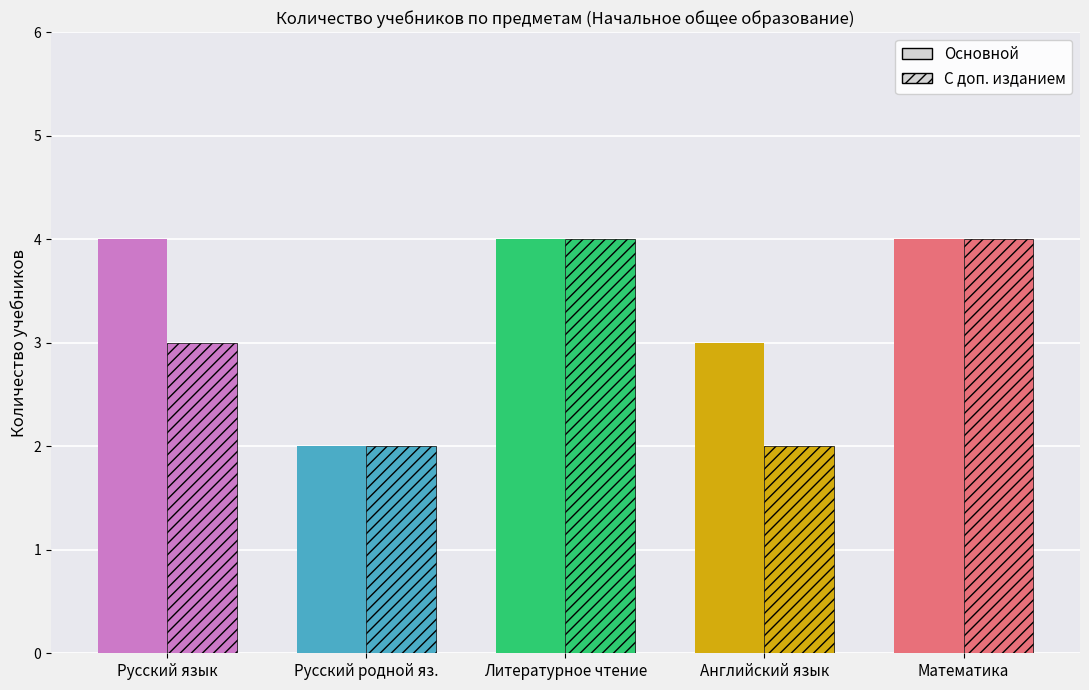

What is the smallest value displayed?

2